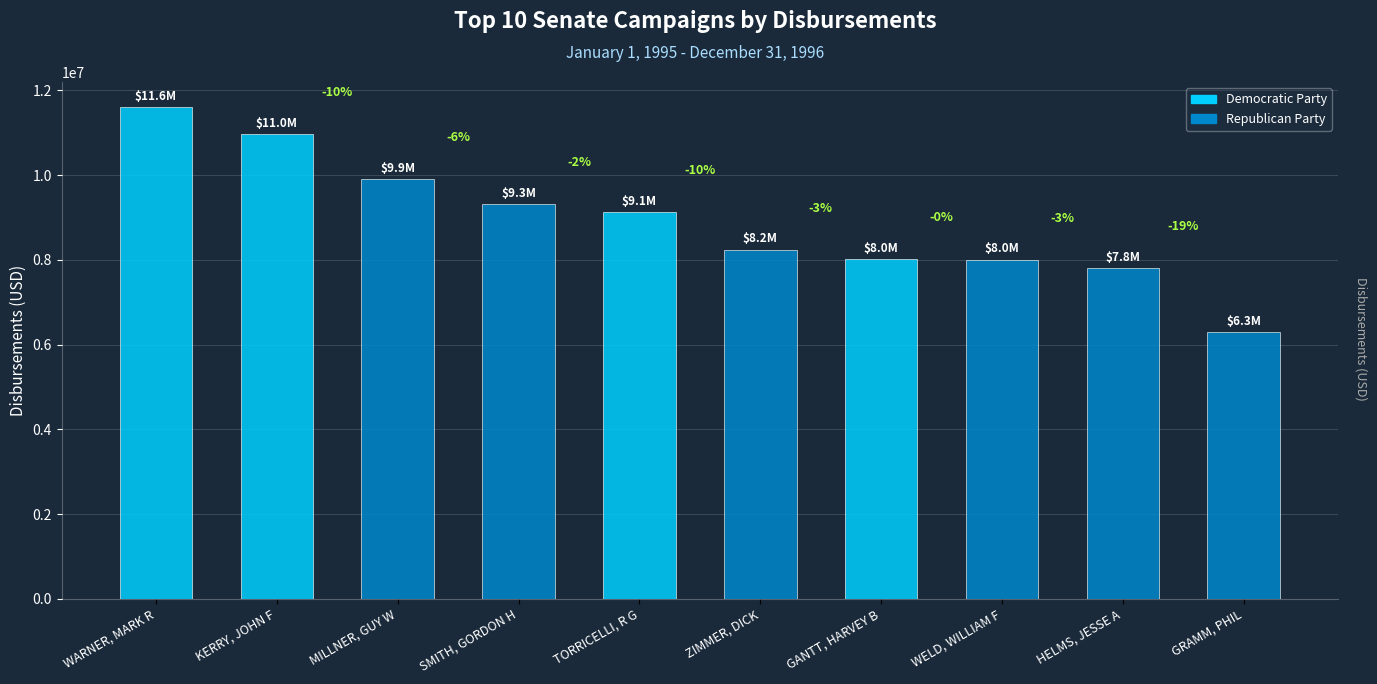

How many bars are there in total?

10